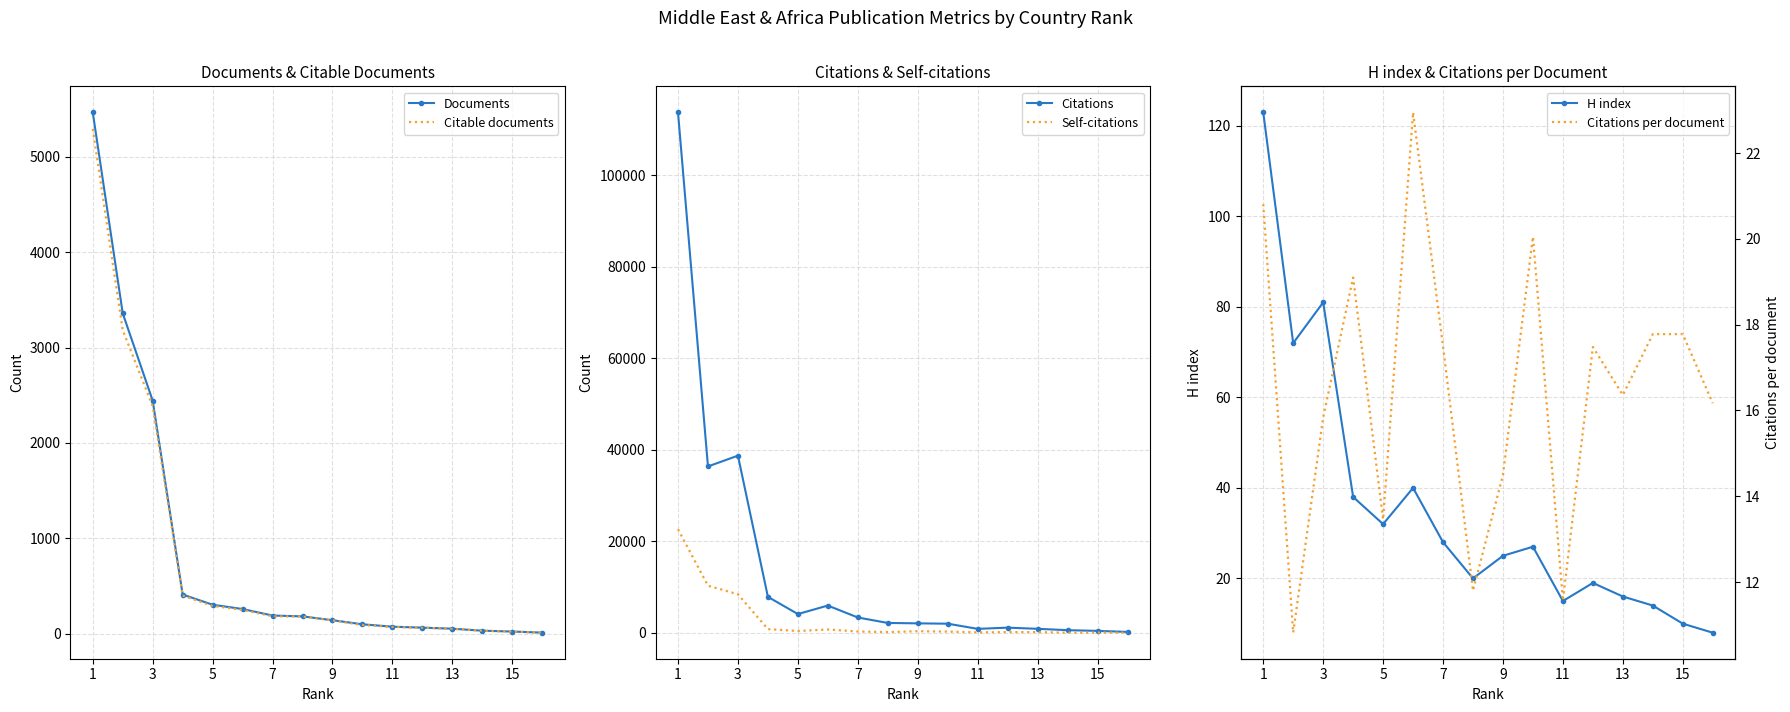

Rank the series by their maximum value, from lowest to highest.

Citations per document, H index, Citable documents, Documents, Self-citations, Citations